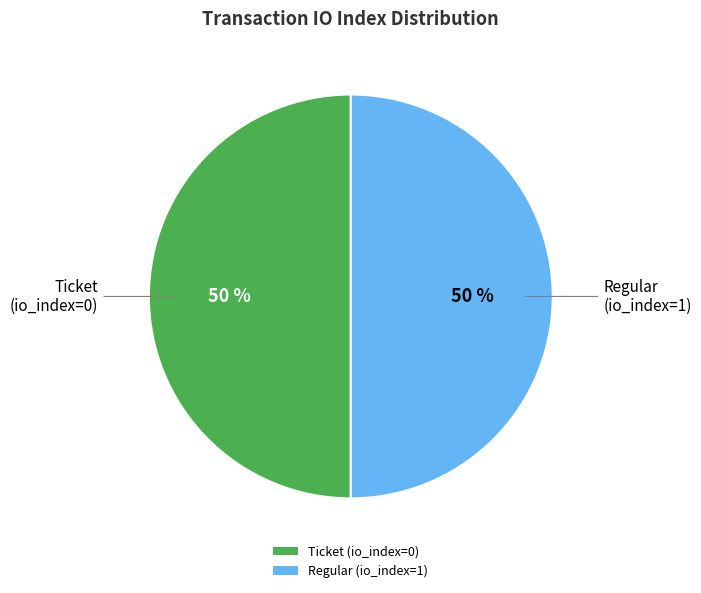

Is the sum of Regular (io_index=1) and Ticket (io_index=0) greater than half?

Yes